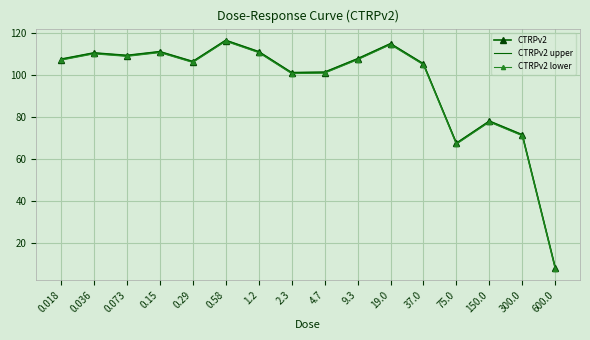

What is the spread (max minus min) of values at 600.0?

0.6